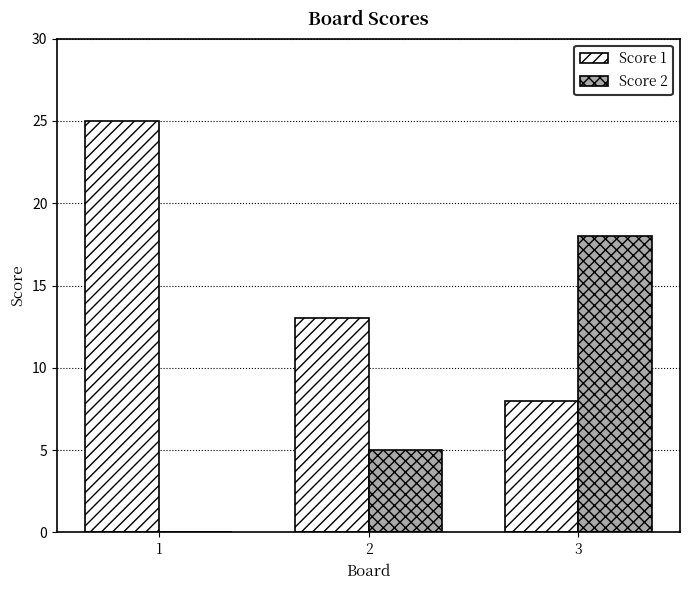

Reading left to right, what are all the values shown in this chart?

Score 1: 1=25	2=13	3=8
Score 2: 1=0	2=5	3=18